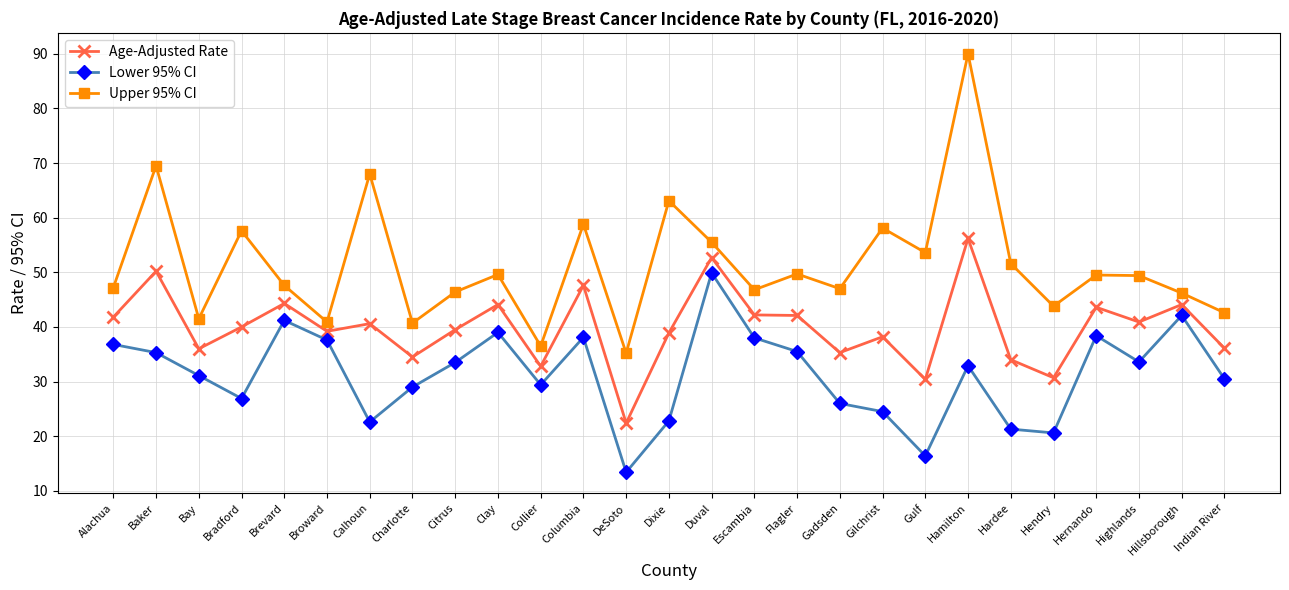

What is the spread (max minus min) of values at Clay?

10.6